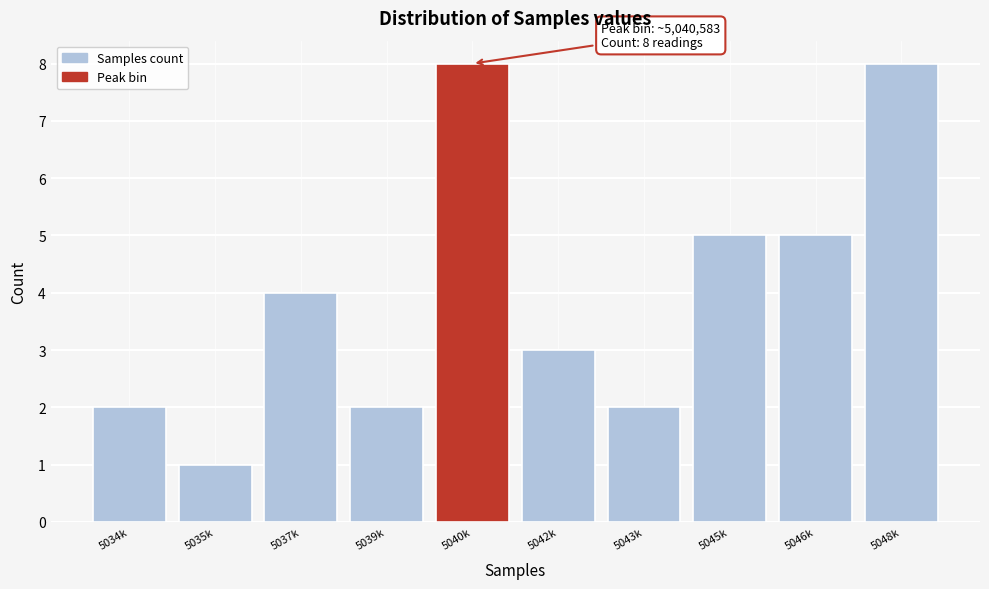

Reading left to right, what are all the values shown in this chart?

2	1	4	2	8	3	2	5	5	8